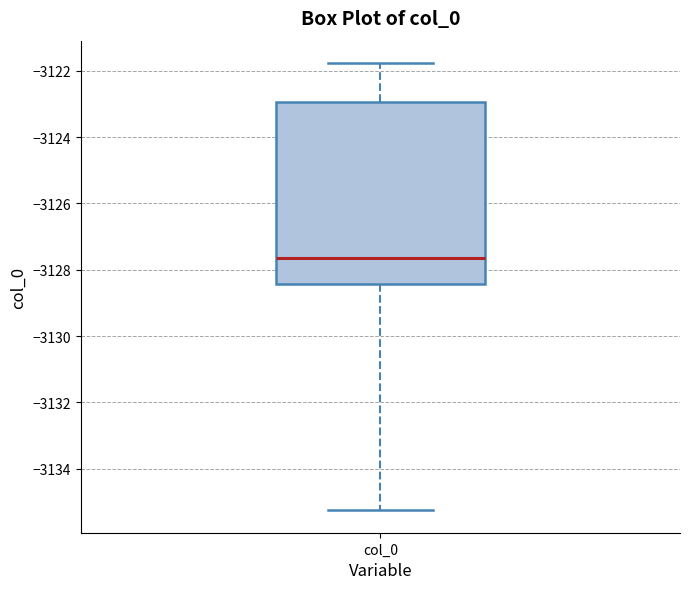

Where does the lower whisker of the box for col_0 end on the y-axis? The values are not printed on the chart, so give them approximately, as read against the axis.

-3135.2